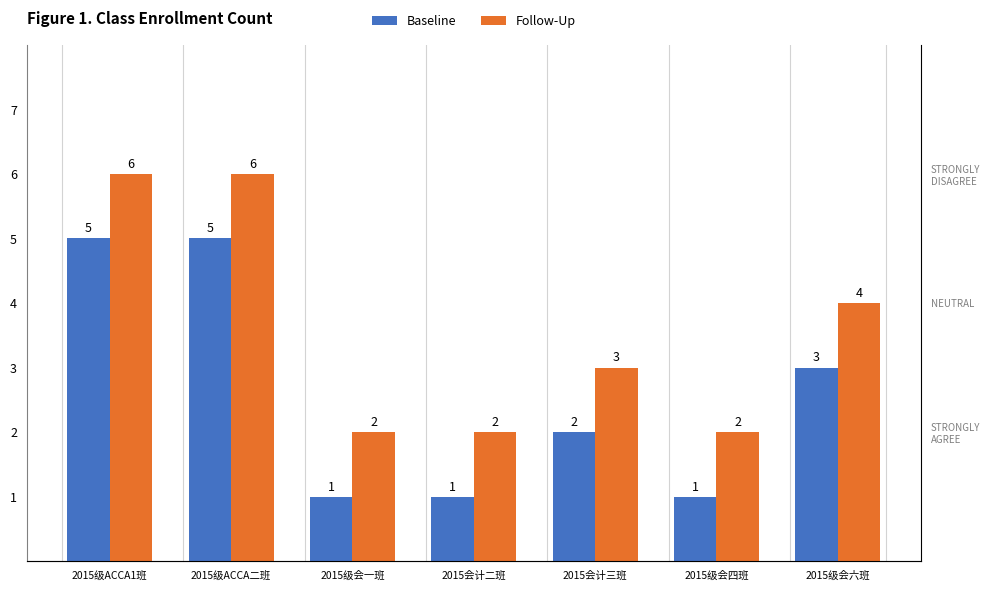

How many bars are there in each group?

2